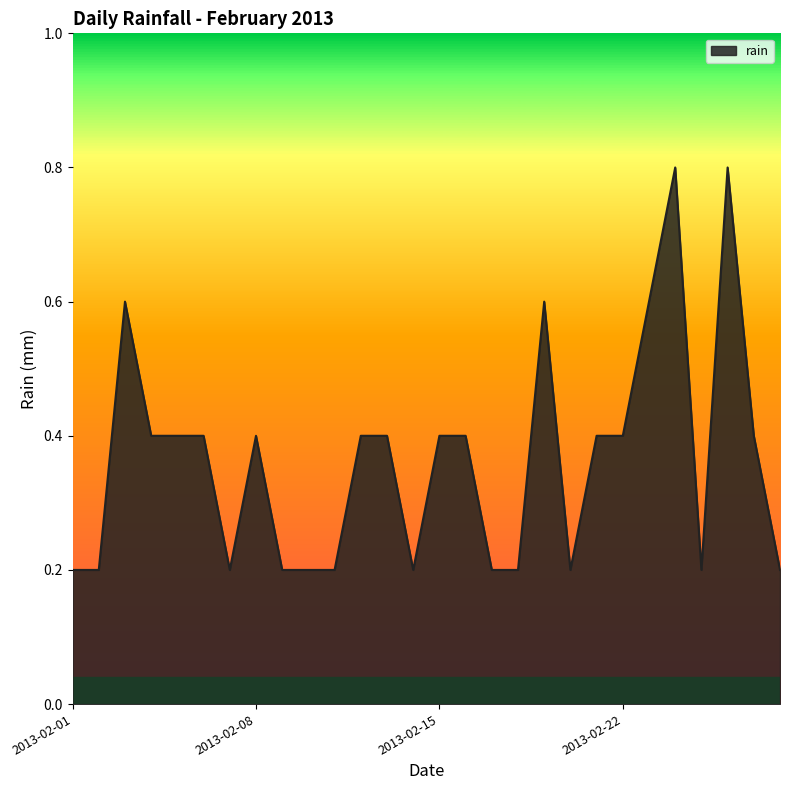

What is the sum of all values?

10.2